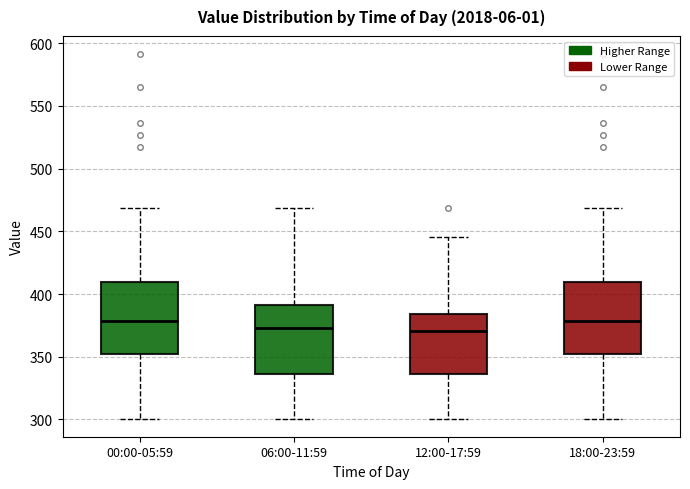

Reading left to right, transcribe this box plot: for each box, give where its median line is, the range the box spans, and where its two whiskers end, as read against the y-axis. The values are not printed on the chart, so give them approximately, as read against the axis.

00:00-05:59: median 380, box 350 to 410, whiskers 300 to 470
06:00-11:59: median 375, box 335 to 390, whiskers 300 to 470
12:00-17:59: median 370, box 335 to 385, whiskers 300 to 445
18:00-23:59: median 380, box 350 to 410, whiskers 300 to 470